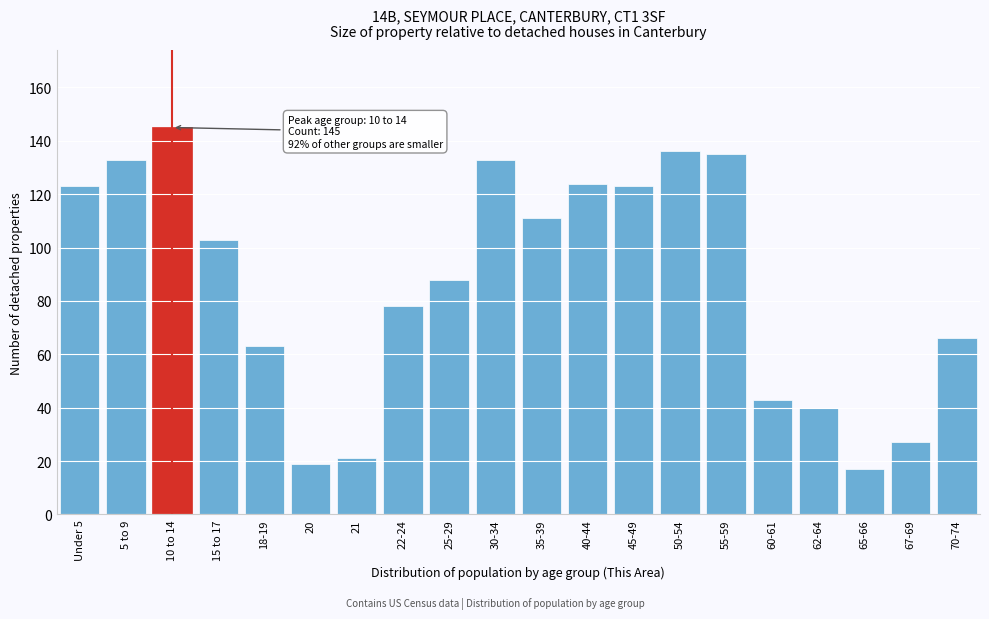

Reading left to right, transcribe all the data shown in this chart.

123	133	145	103	63	19	21	78	88	133	111	124	123	136	135	43	40	17	27	66